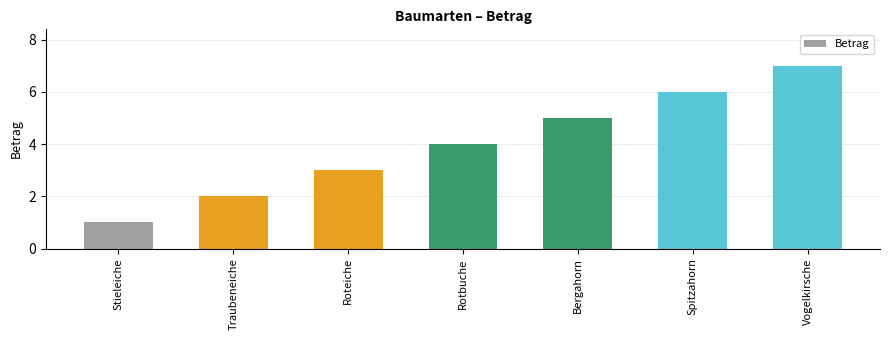

Reading left to right, extract all data points from this chart.

Stieleiche=1	Traubeneiche=2	Roteiche=3	Rotbuche=4	Bergahorn=5	Spitzahorn=6	Vogelkirsche=7